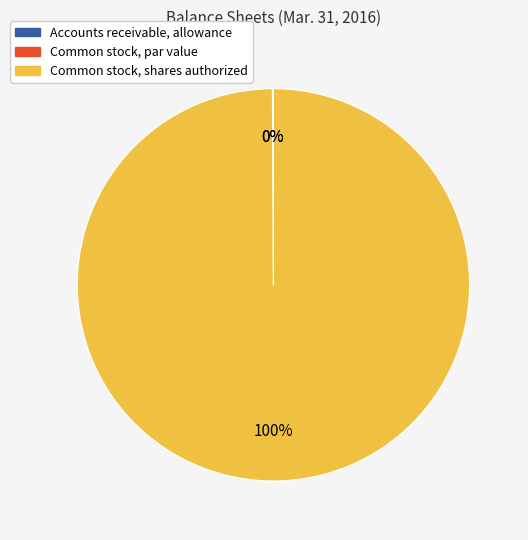

Count the number of slices in the pie.

3